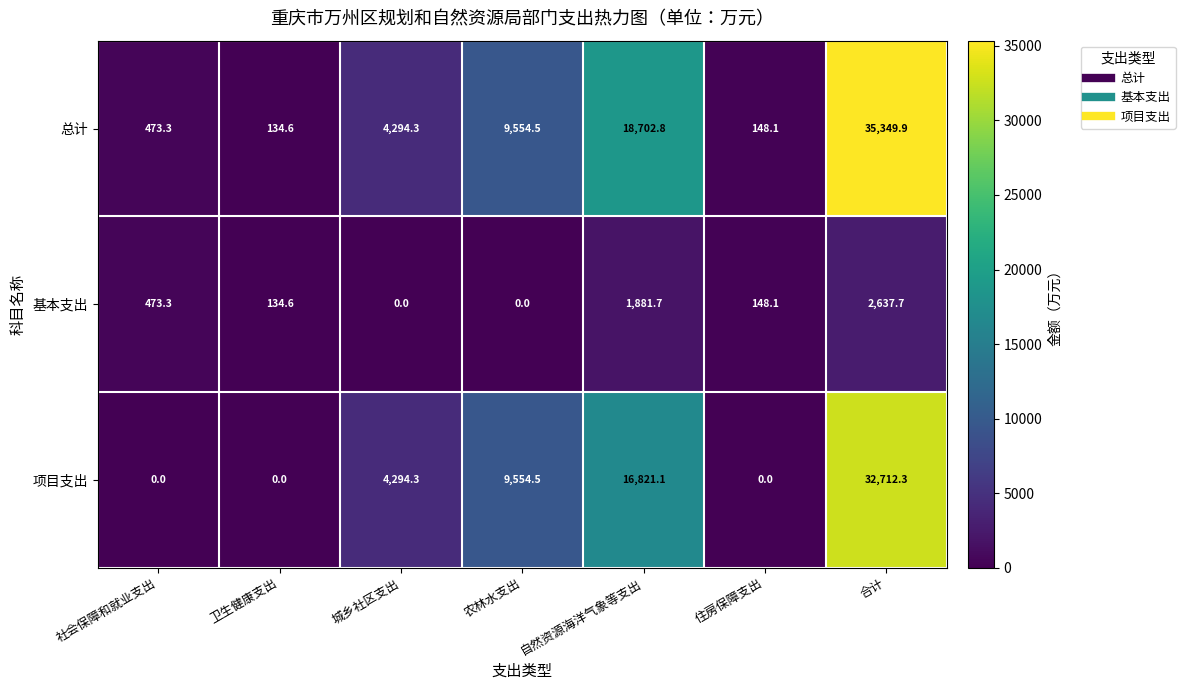

What is the difference between the highest and lowest values at 住房保障支出?

148.1